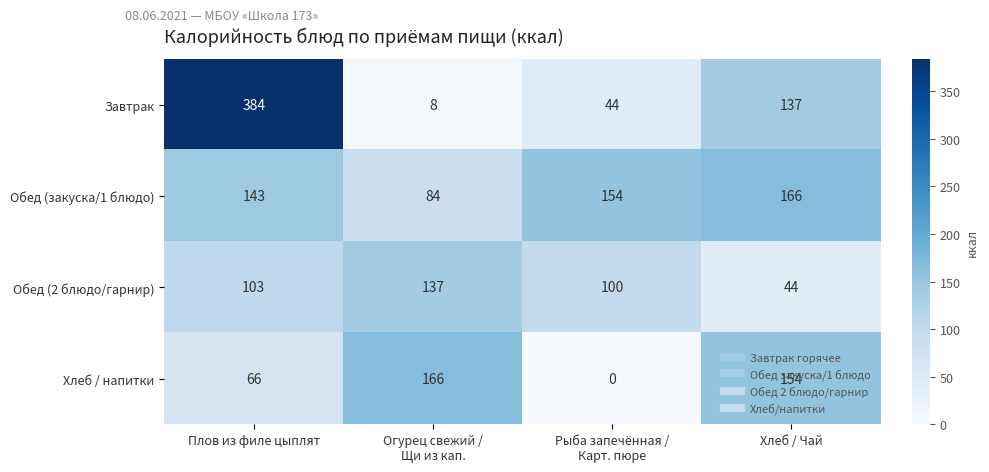

What is the average value of the Обед (закуска/1 блюдо) series?

137